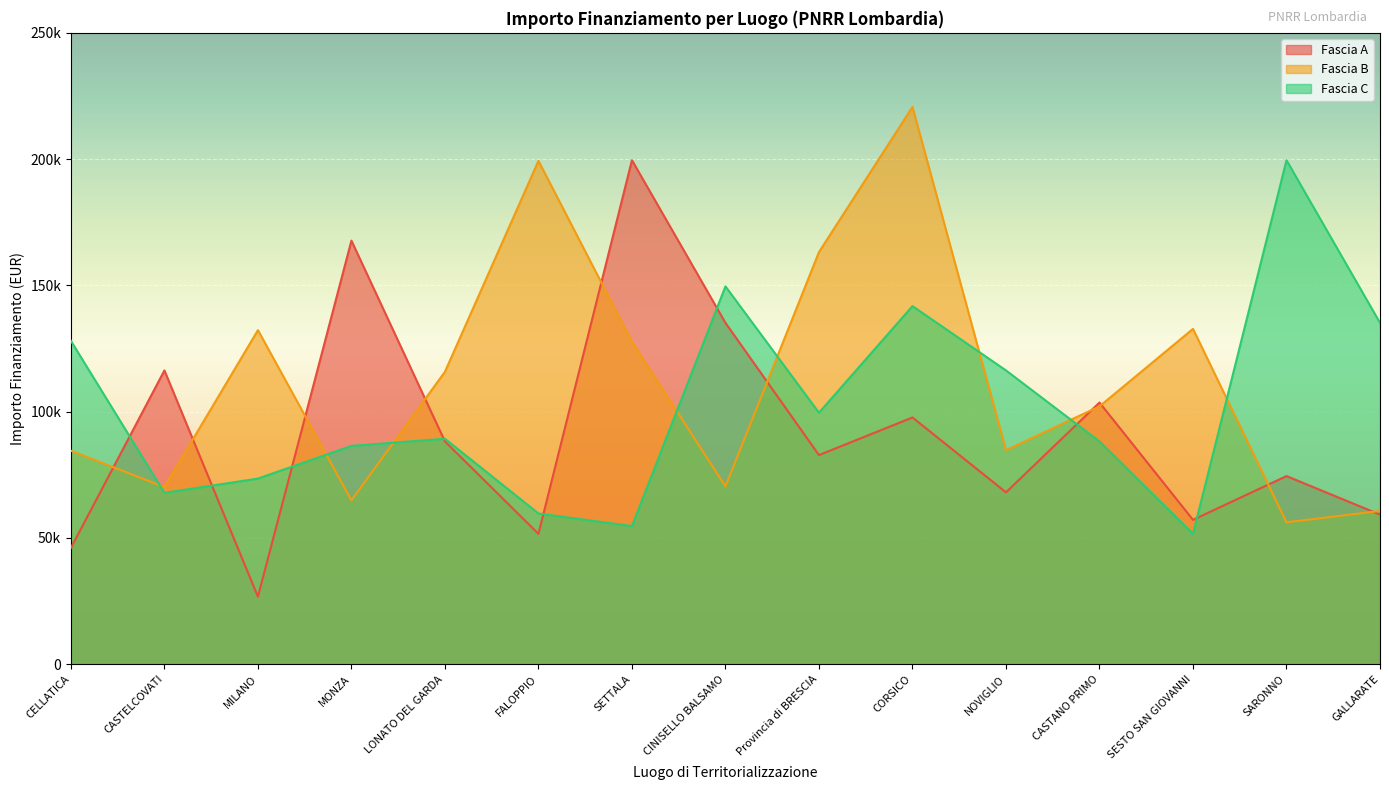

Where do Fascia C and Fascia A first cross each other?

CELLATICA and CASTELCOVATI